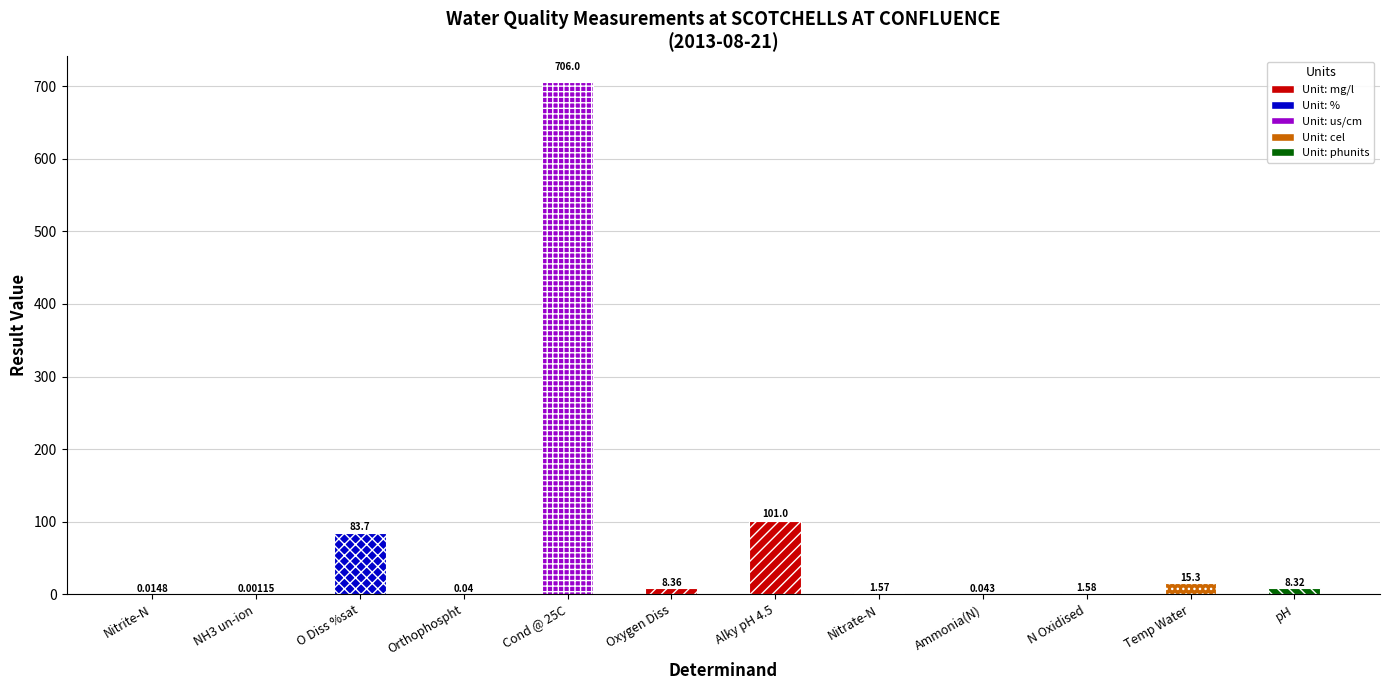

Where is the data nearest to the value 353?

Alky pH 4.5